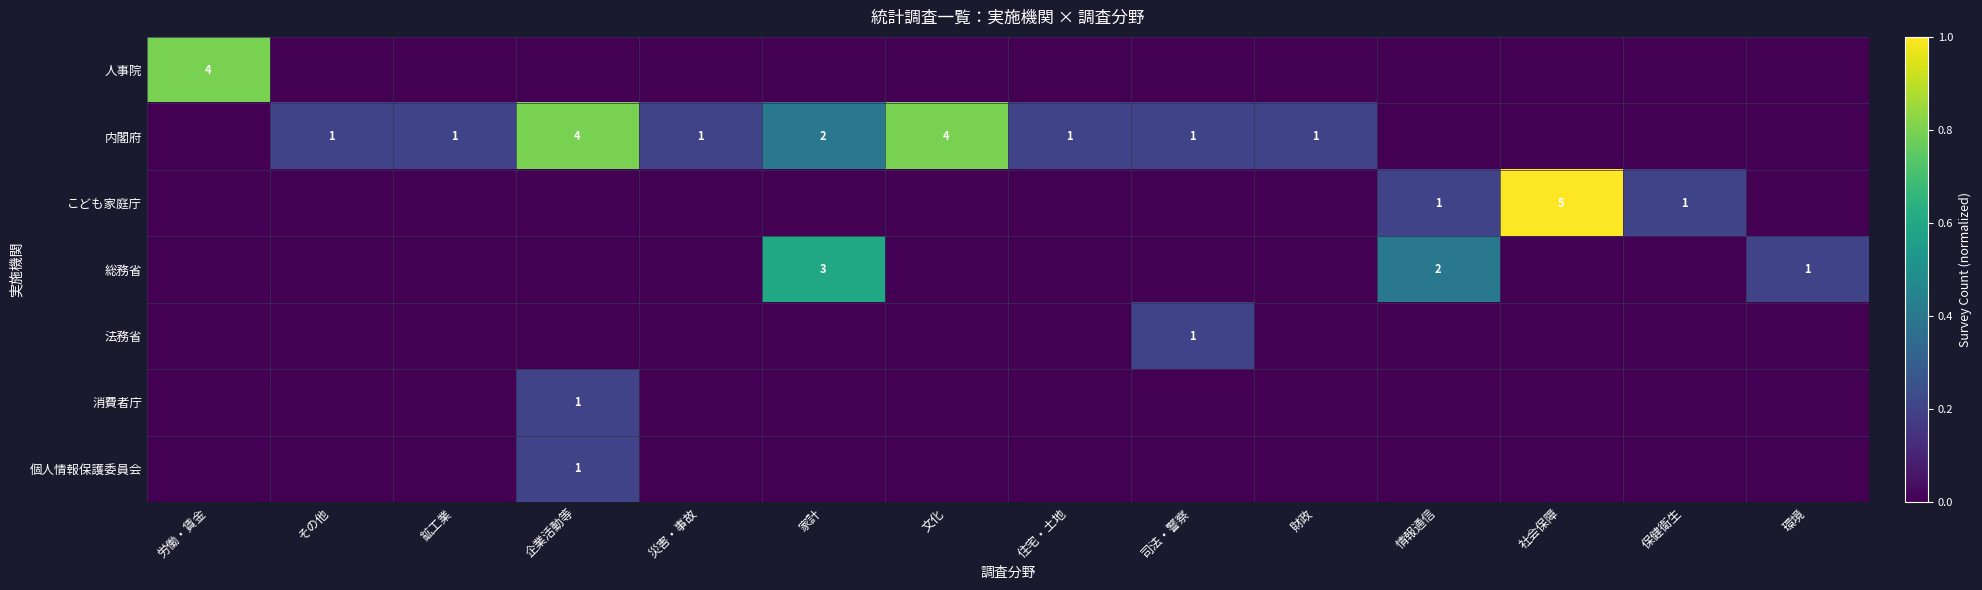

What is the difference between the maximum and minimum values in the 法務省 series?

0.2